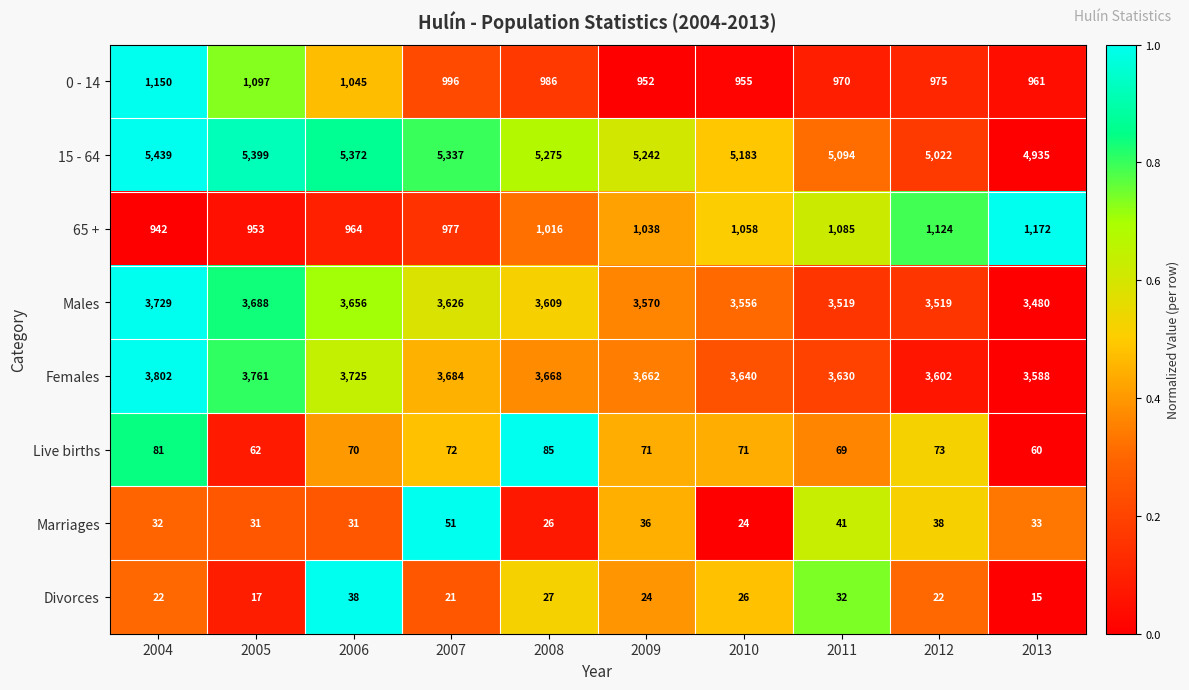

True or false: 0 - 14 has a value of 561 at 2011.

False